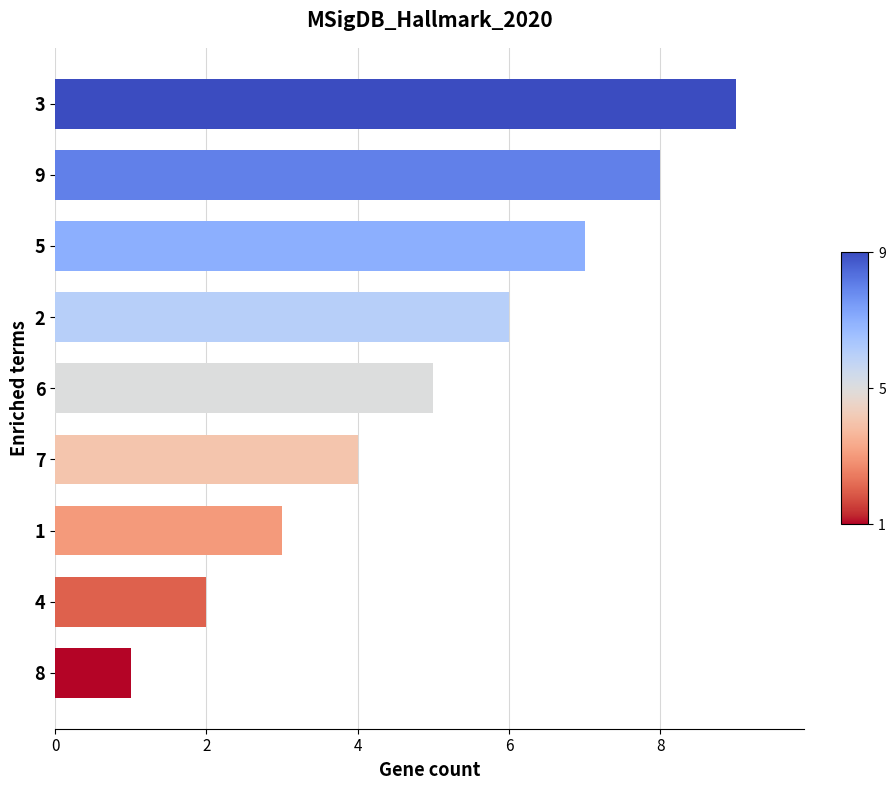

What is the average value?

5